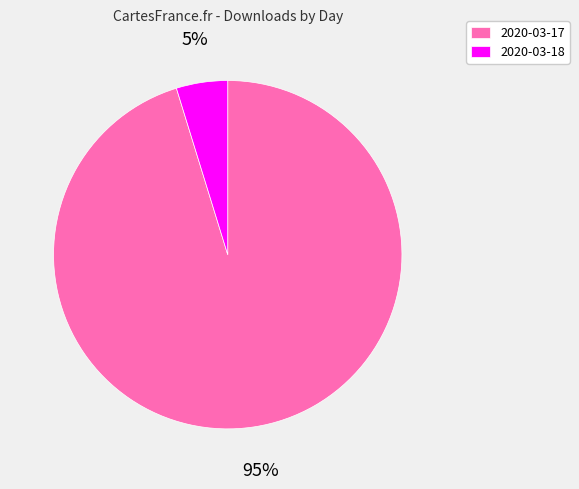

The 2020-03-18 slice represents 16% of the pie. True or false?

False